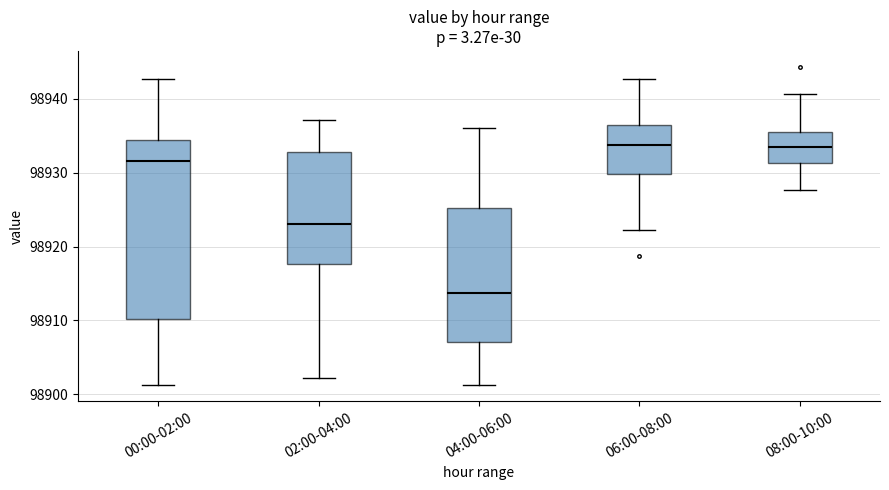

Reading left to right, transcribe this box plot: for each box, give where its median line is, the range the box spans, and where its two whiskers end, as read against the y-axis. The values are not printed on the chart, so give them approximately, as read against the axis.

00:00-02:00: median 98932, box 98910 to 98934, whiskers 98901 to 98943
02:00-04:00: median 98923, box 98918 to 98933, whiskers 98902 to 98937
04:00-06:00: median 98914, box 98907 to 98925, whiskers 98901 to 98936
06:00-08:00: median 98934, box 98930 to 98936, whiskers 98922 to 98943
08:00-10:00: median 98933, box 98931 to 98936, whiskers 98928 to 98941